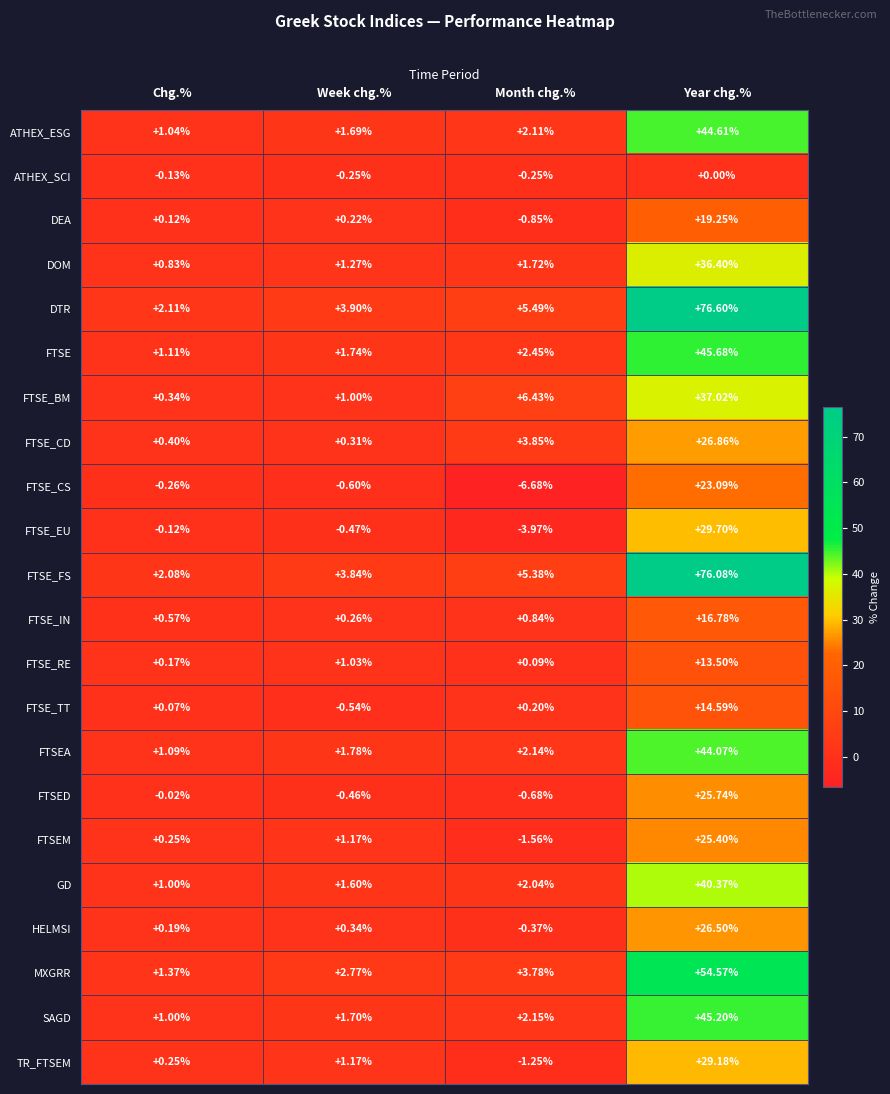

Rank the series by their maximum value, from lowest to highest.

ATHEX_SCI, FTSE_RE, FTSE_TT, FTSE_IN, DEA, FTSE_CS, FTSEM, FTSED, HELMSI, FTSE_CD, TR_FTSEM, FTSE_EU, DOM, FTSE_BM, GD, FTSEA, ATHEX_ESG, SAGD, FTSE, MXGRR, FTSE_FS, DTR